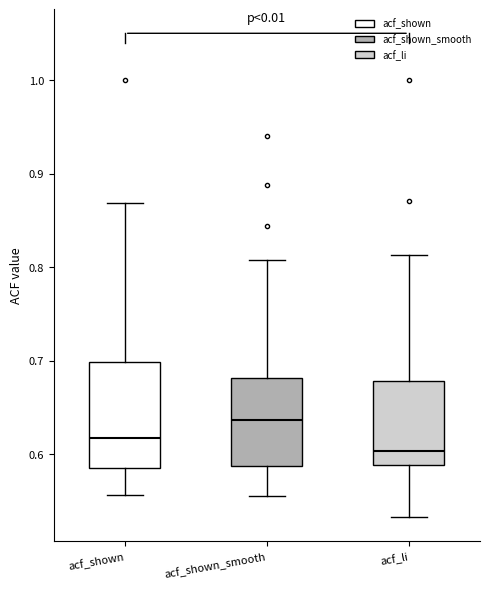

Which box is the tallest, from its lower edge to its upper edge?

acf_shown